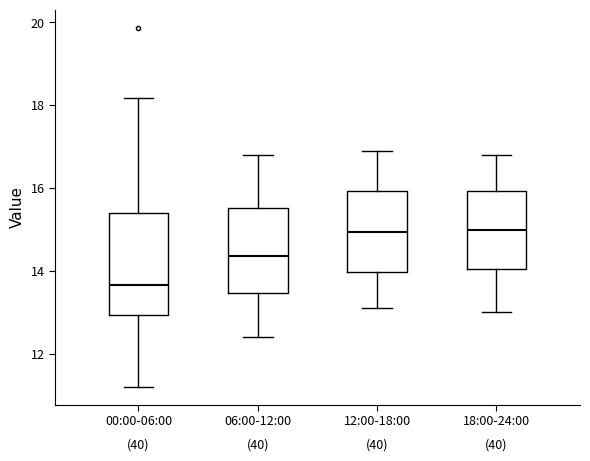

Where does the upper whisker of the box for 06:00-12:00 end on the y-axis? The values are not printed on the chart, so give them approximately, as read against the axis.

16.8